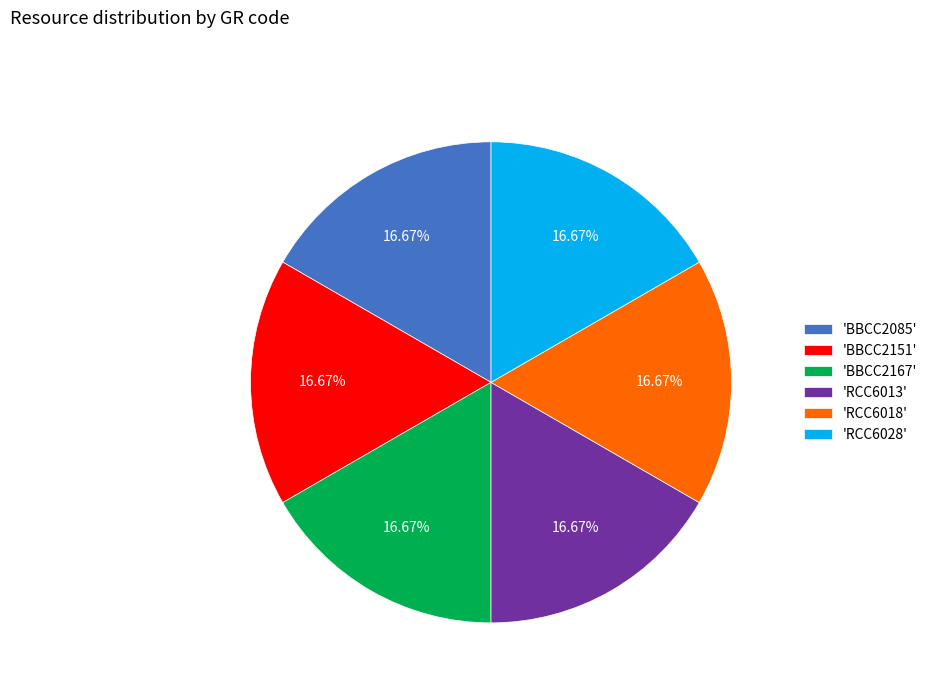

How many slices are in this pie chart?

6